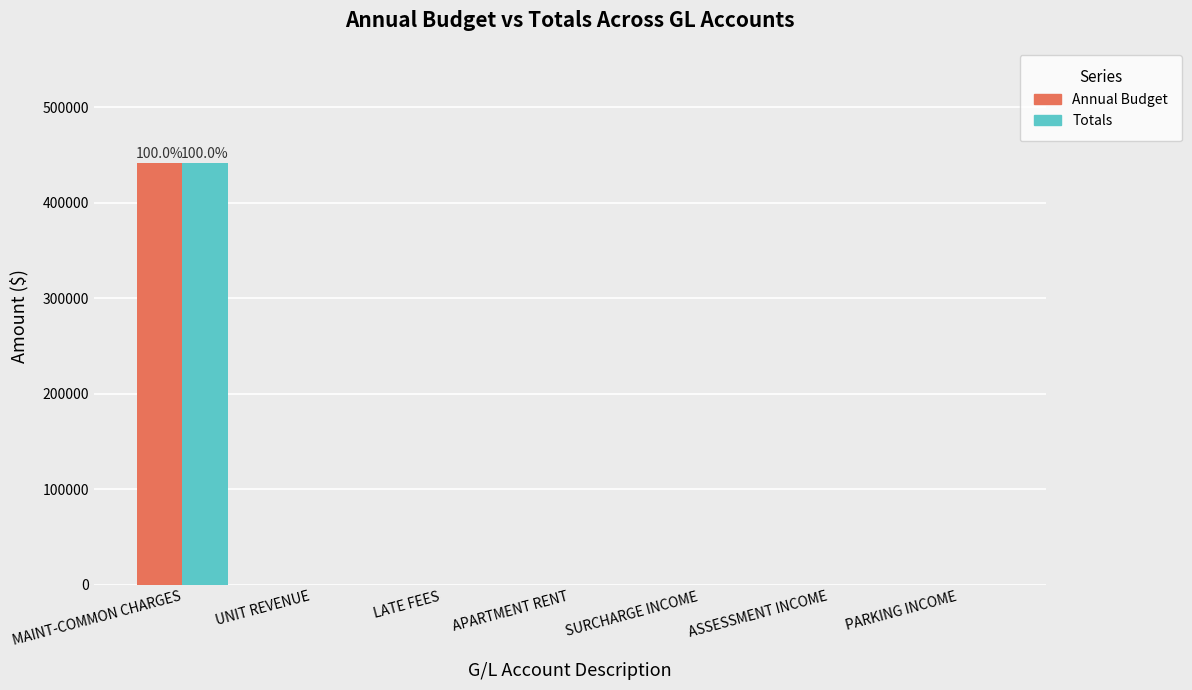

The Totals series shows 0.0 at SURCHARGE INCOME. True or false?

True